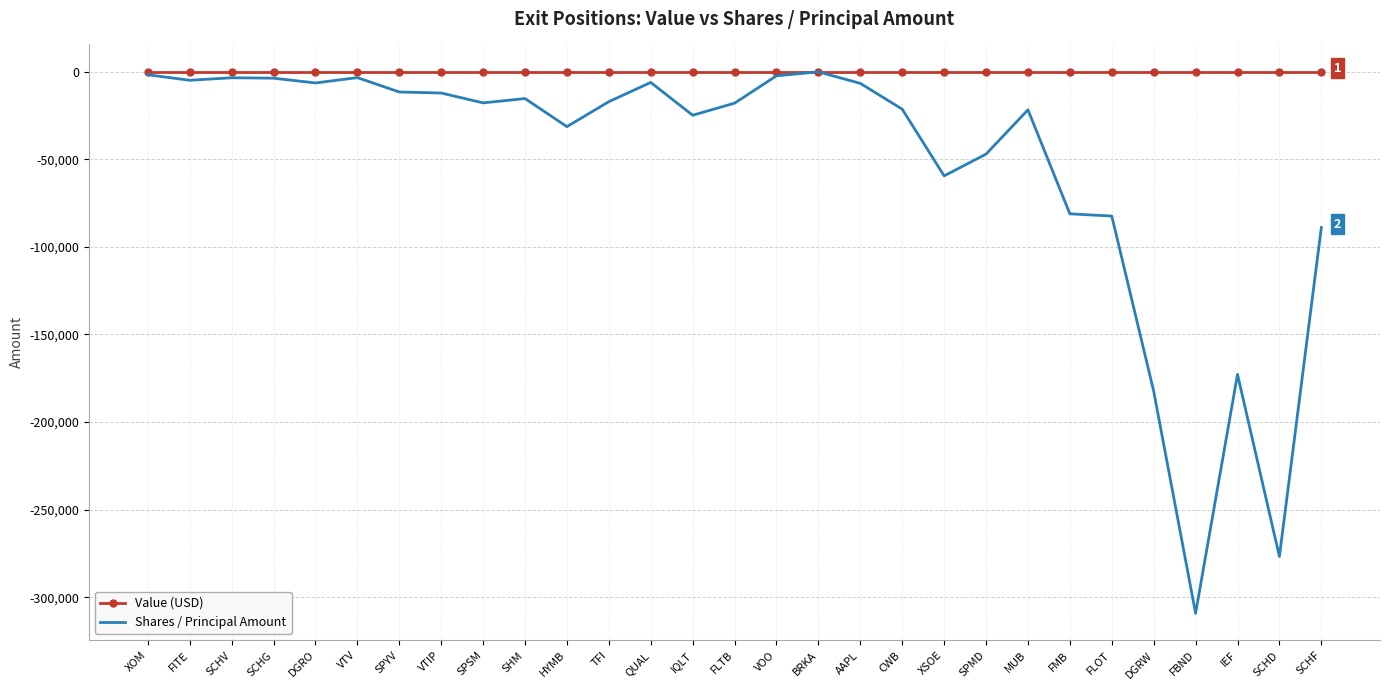

At which category does the chart reach its minimum across all series?

FBND